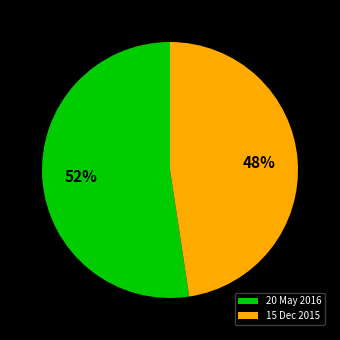

Does any single category account for the majority?

Yes